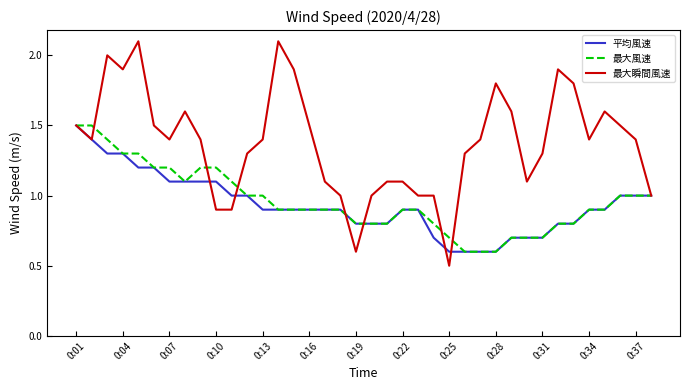

What is the lowest value of the 最大風速 series?

0.6